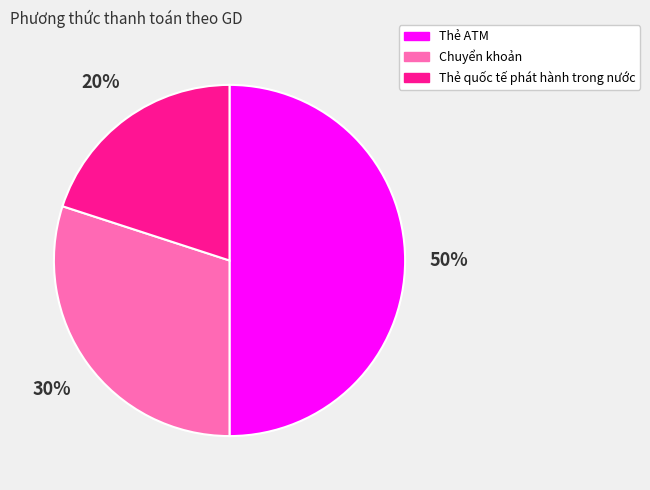

How many slices are in this pie chart?

3